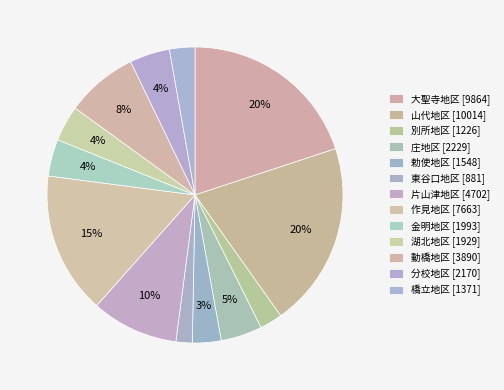

Count the number of slices in the pie.

13